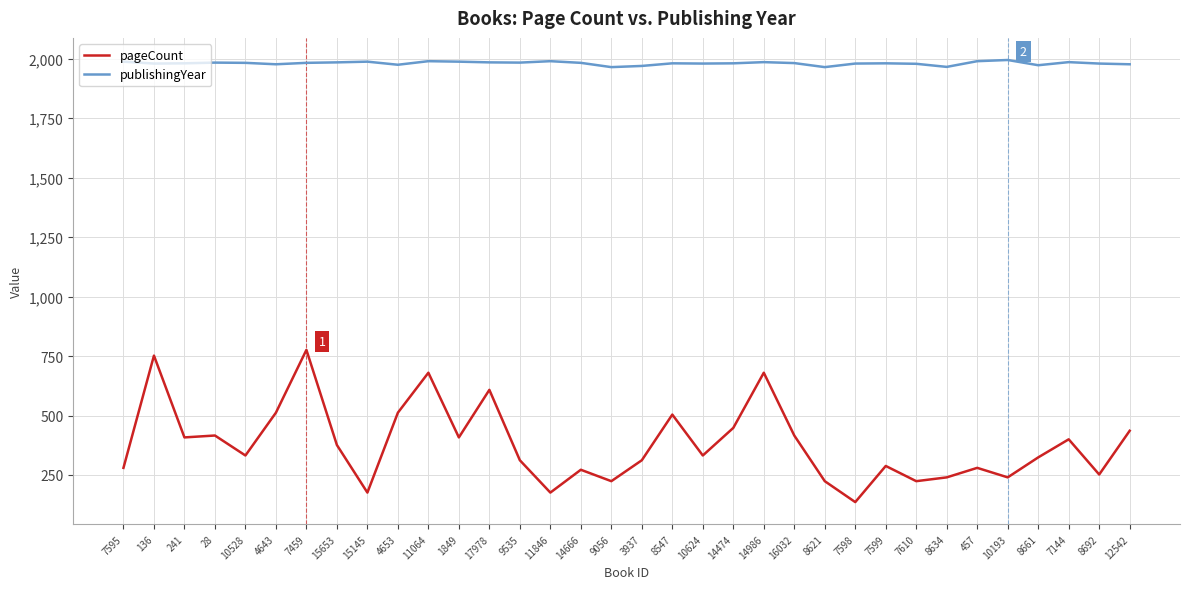

True or false: publishingYear and pageCount intersect in this chart.

False